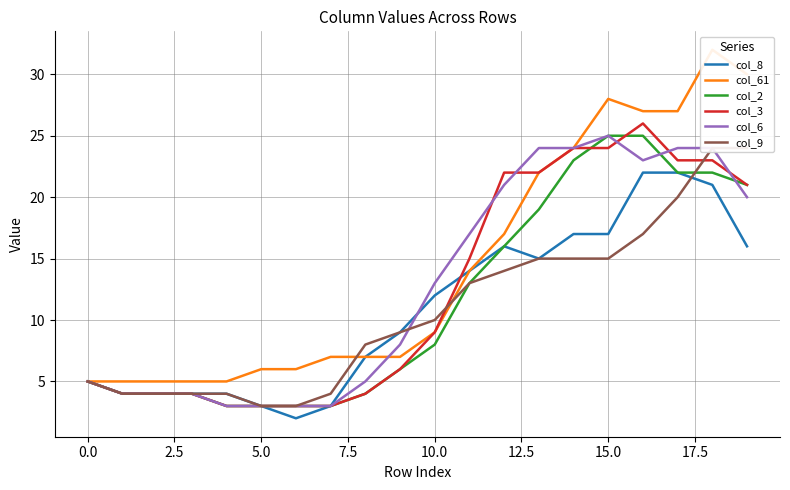

What position from the right is 13?

7